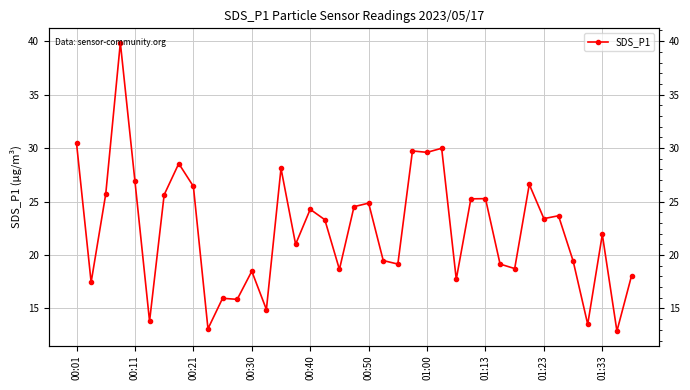

What is the change in value from 17 to 35?

-9.8